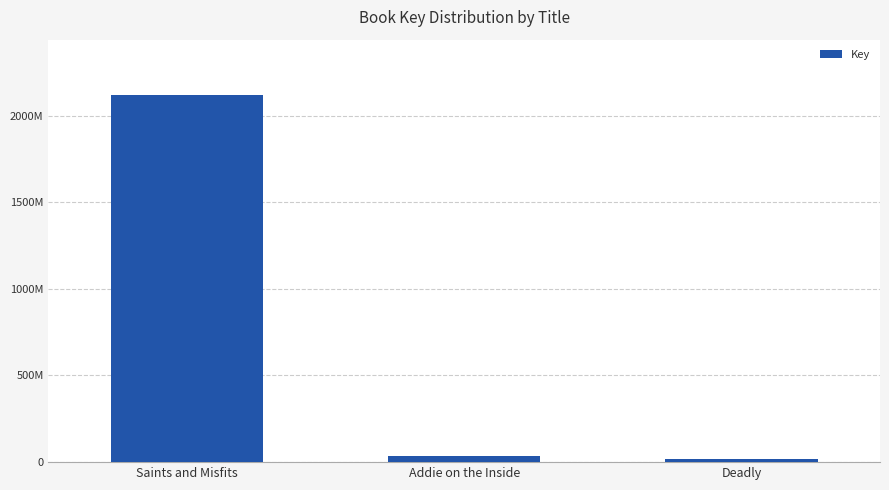

What is the difference between the values at Addie on the Inside and Saints and Misfits?

2084861785